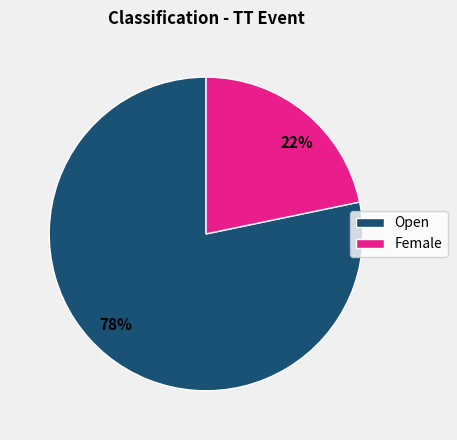

The 78% slice represents 87% of the pie. True or false?

False